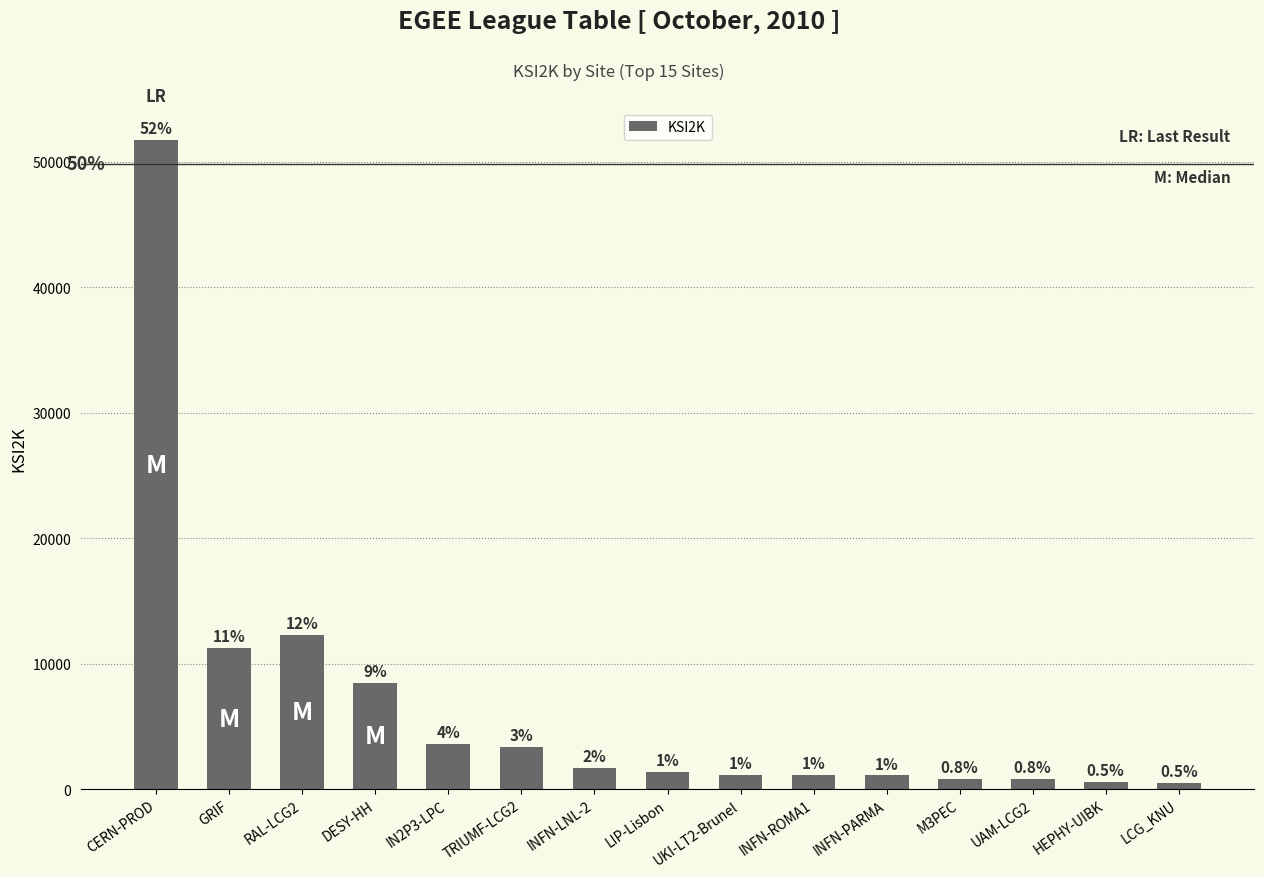

How many bars are there in total?

15